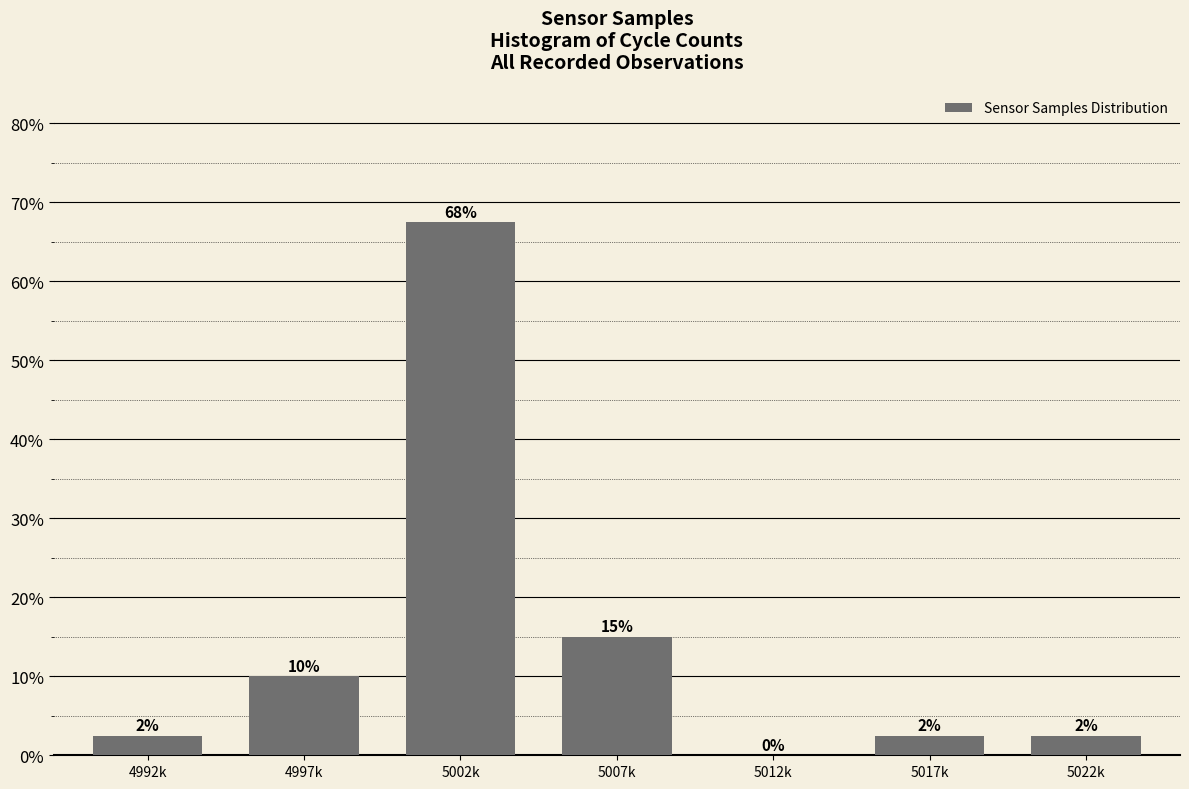

Are the bars horizontal?

No